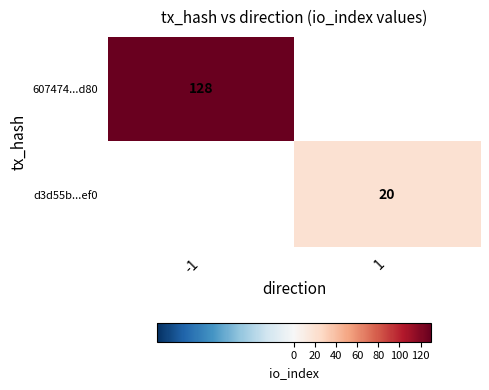

The value of d3d55b...ef0 at 1 is 20. True or false?

True